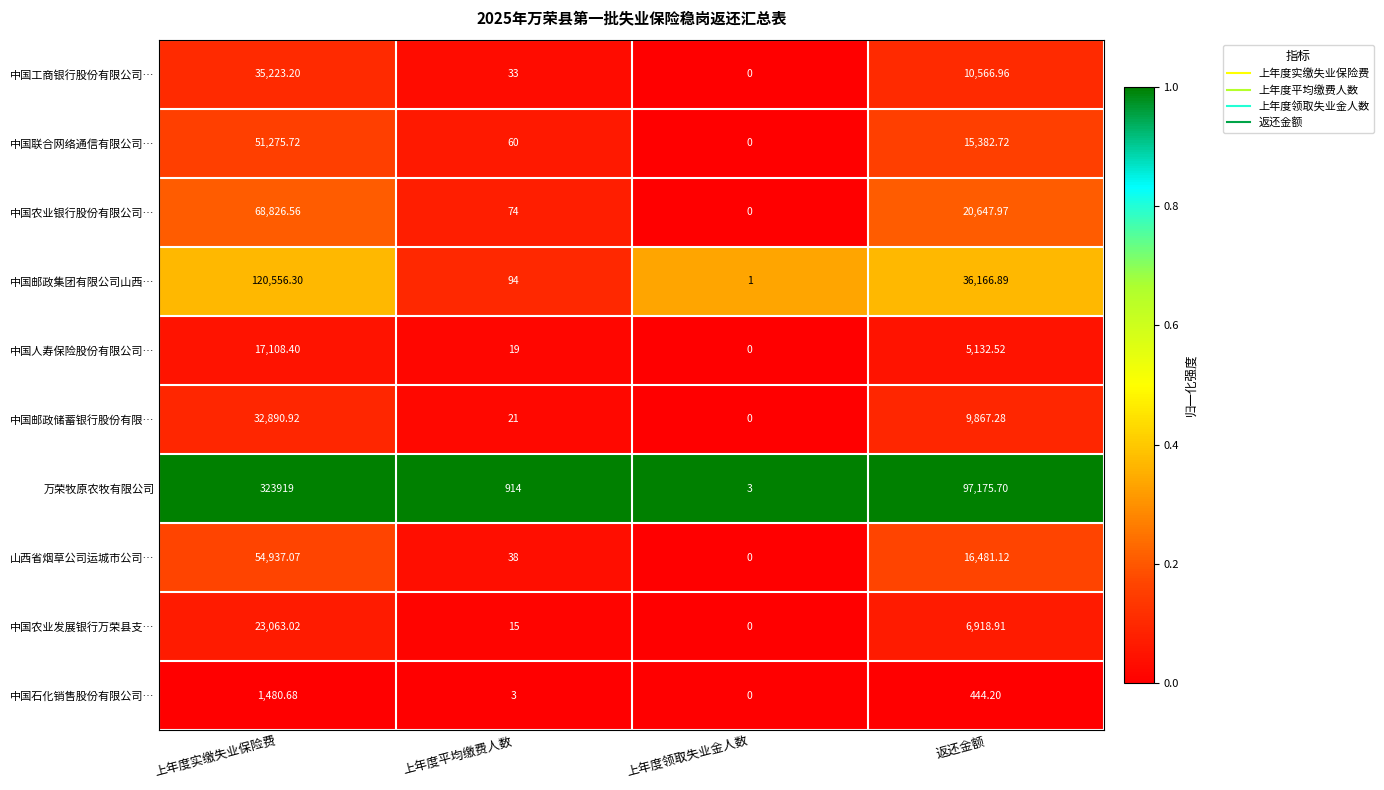

Which series has the widest spread of values?

万荣牧原农牧有限公司